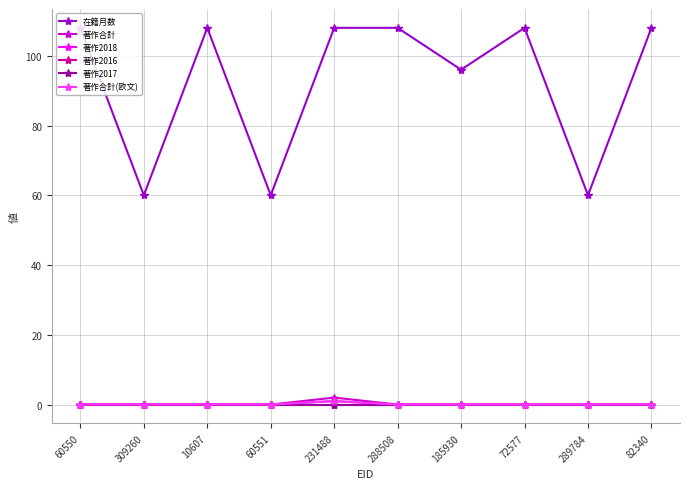

Is this an area chart (filled region under the line)?

No